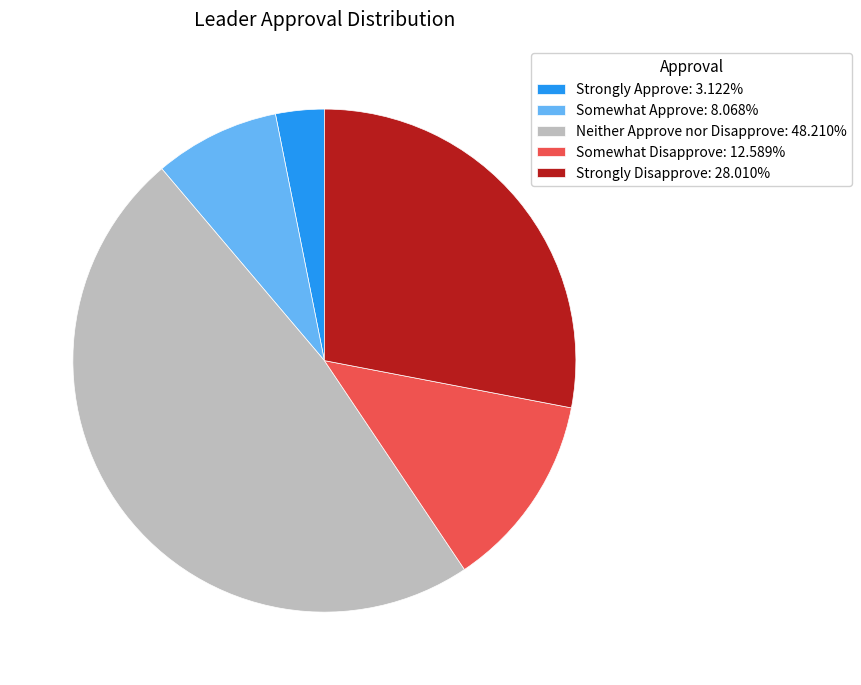

How many segments does this pie chart have?

5